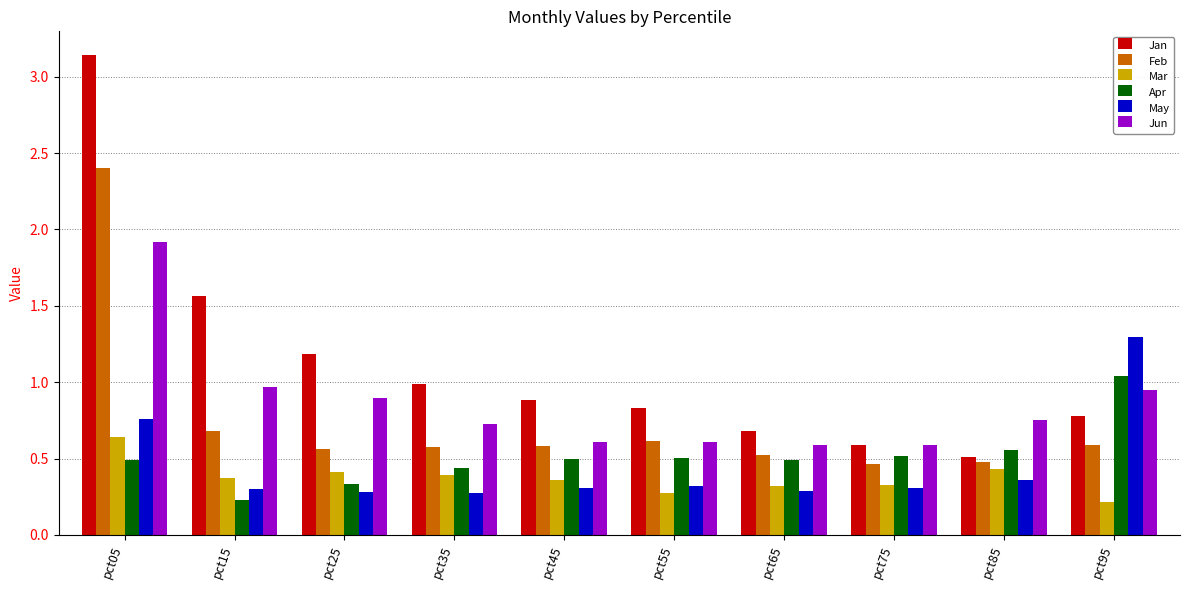

At which label does Feb reach its peak?

pct05